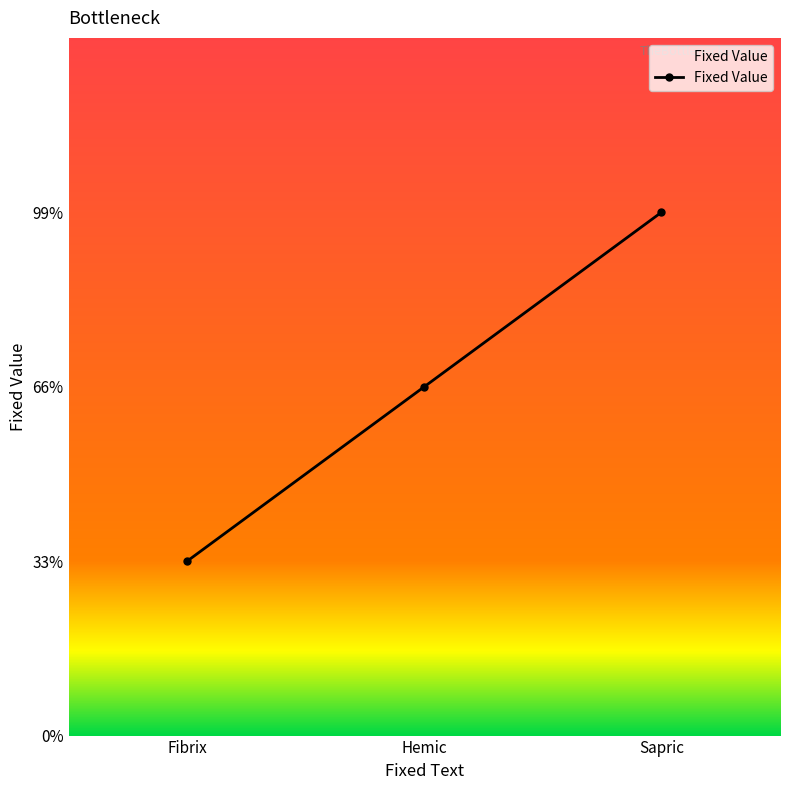

Does the chart display data point markers on the line(s)?

Yes